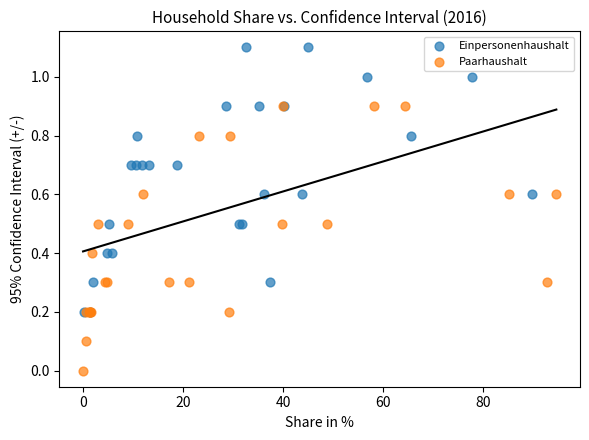

Which series contains the highest Y value?

Einpersonenhaushalt